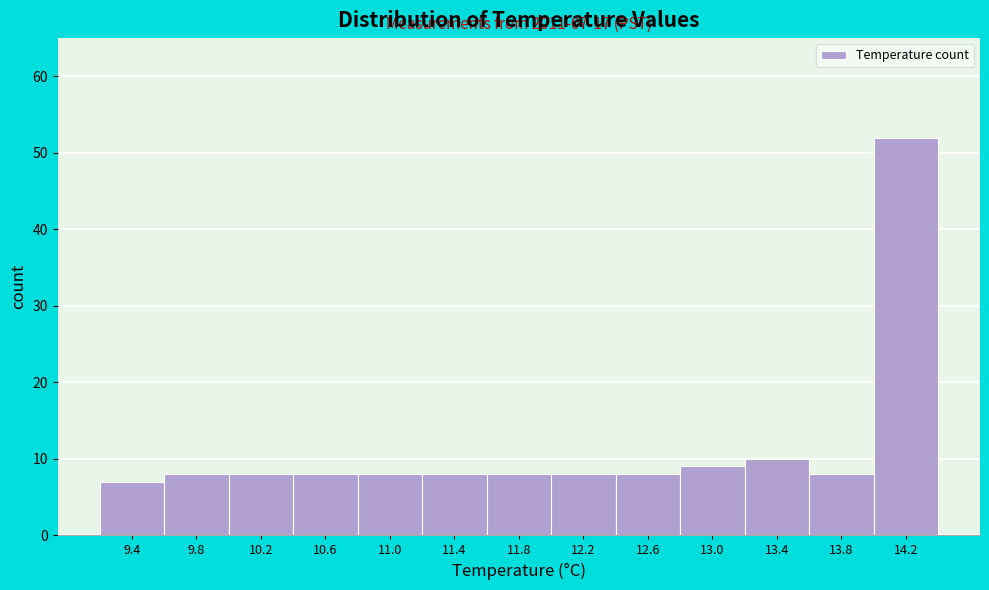

Reading left to right, extract all data points from this chart.

9.4=7	9.8=8	10.2=8	10.6=8	11.0=8	11.4=8	11.8=8	12.2=8	12.6=8	13.0=9	13.4=10	13.8=8	14.2=52